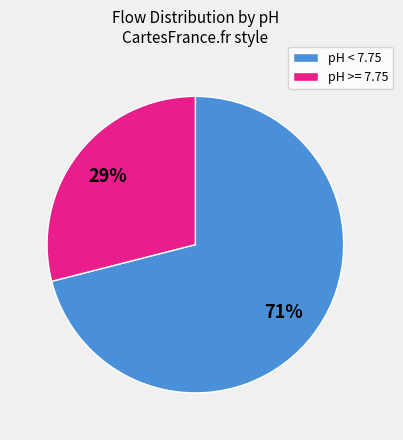

Is there any slice that represents more than half of the pie?

Yes